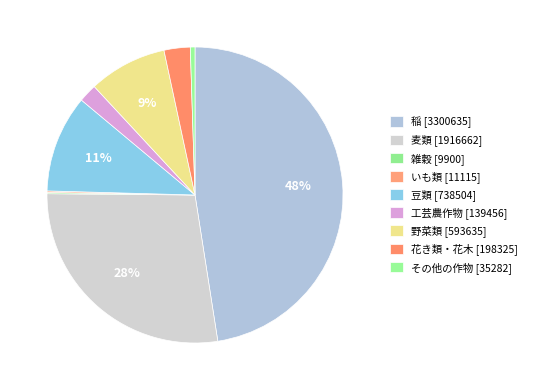

The いも類 slice represents 12% of the pie. True or false?

False